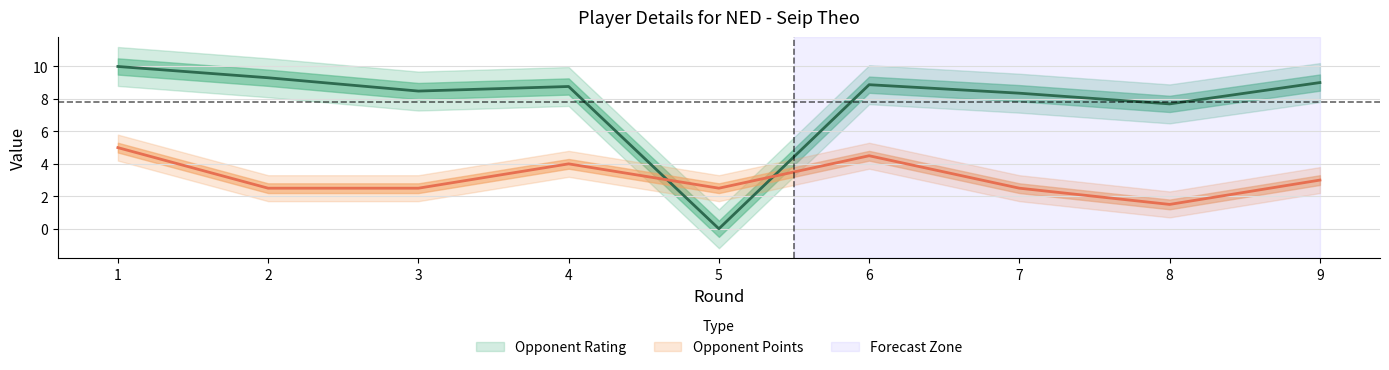

Where is the first local minimum for Opponent Points?

5